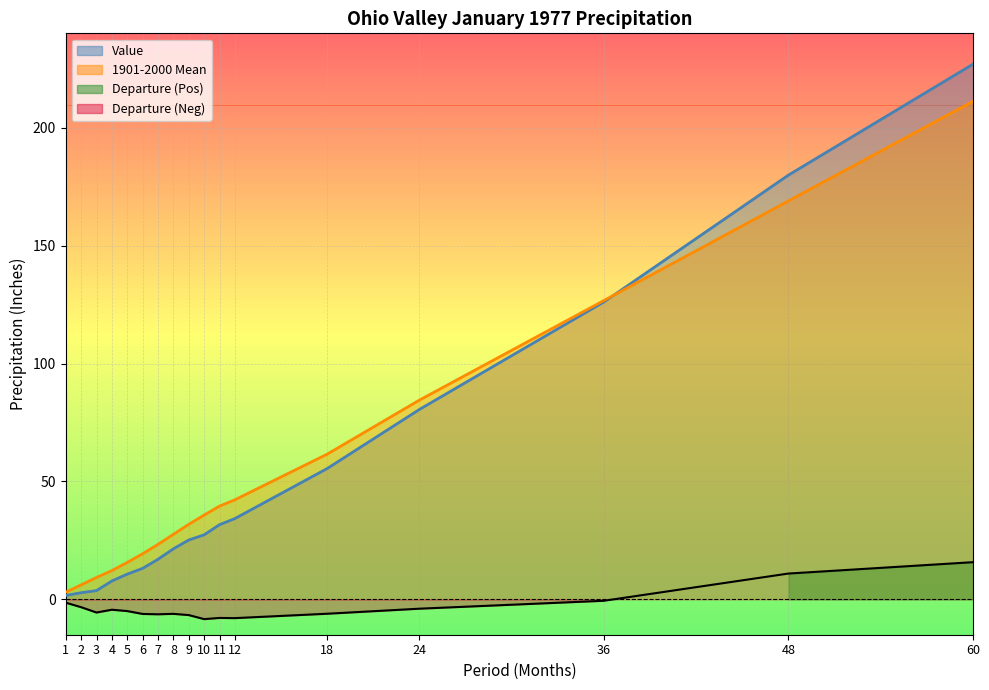

Rank the series by their maximum value, from highest to lowest.

Value, 1901-2000 Mean, Departure